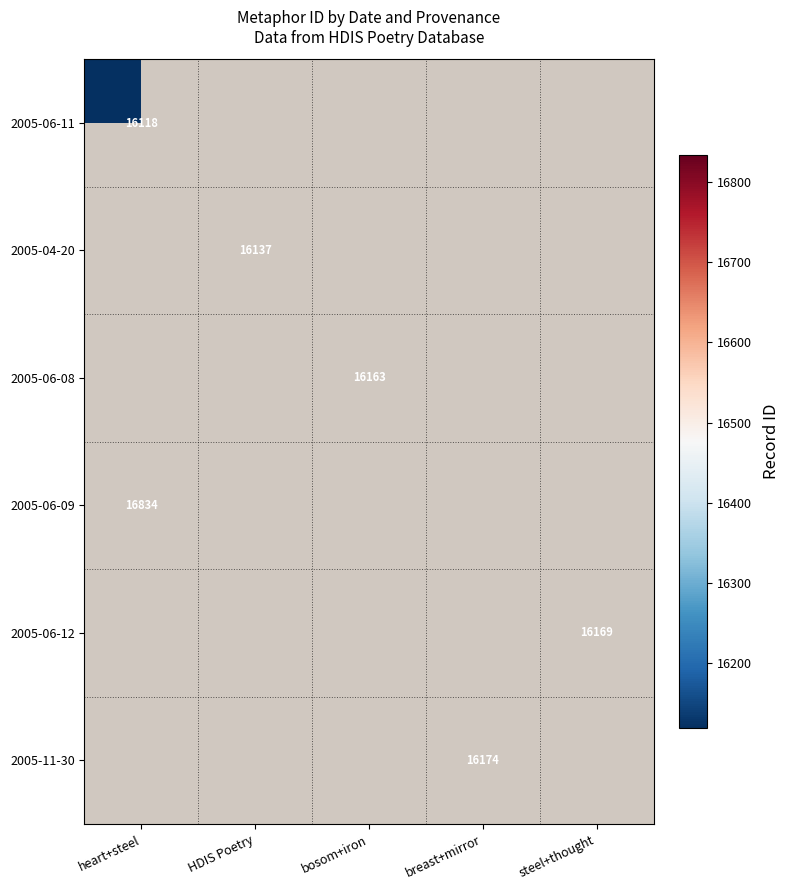

The 2005-04-20 series shows 4435 at HDIS Poetry. True or false?

False